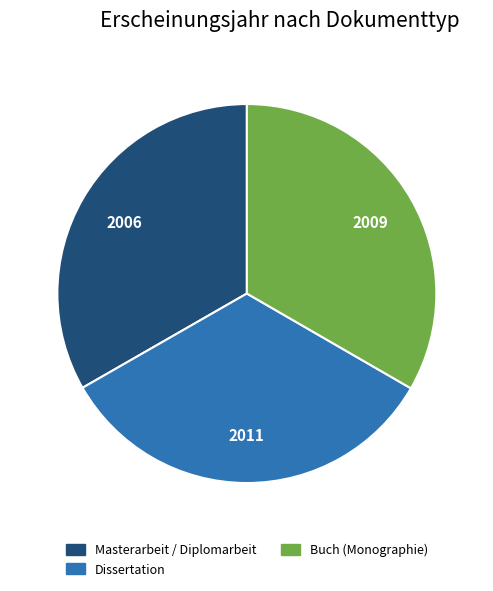

Does Buch (Monographie) account for over 50% of the chart?

No